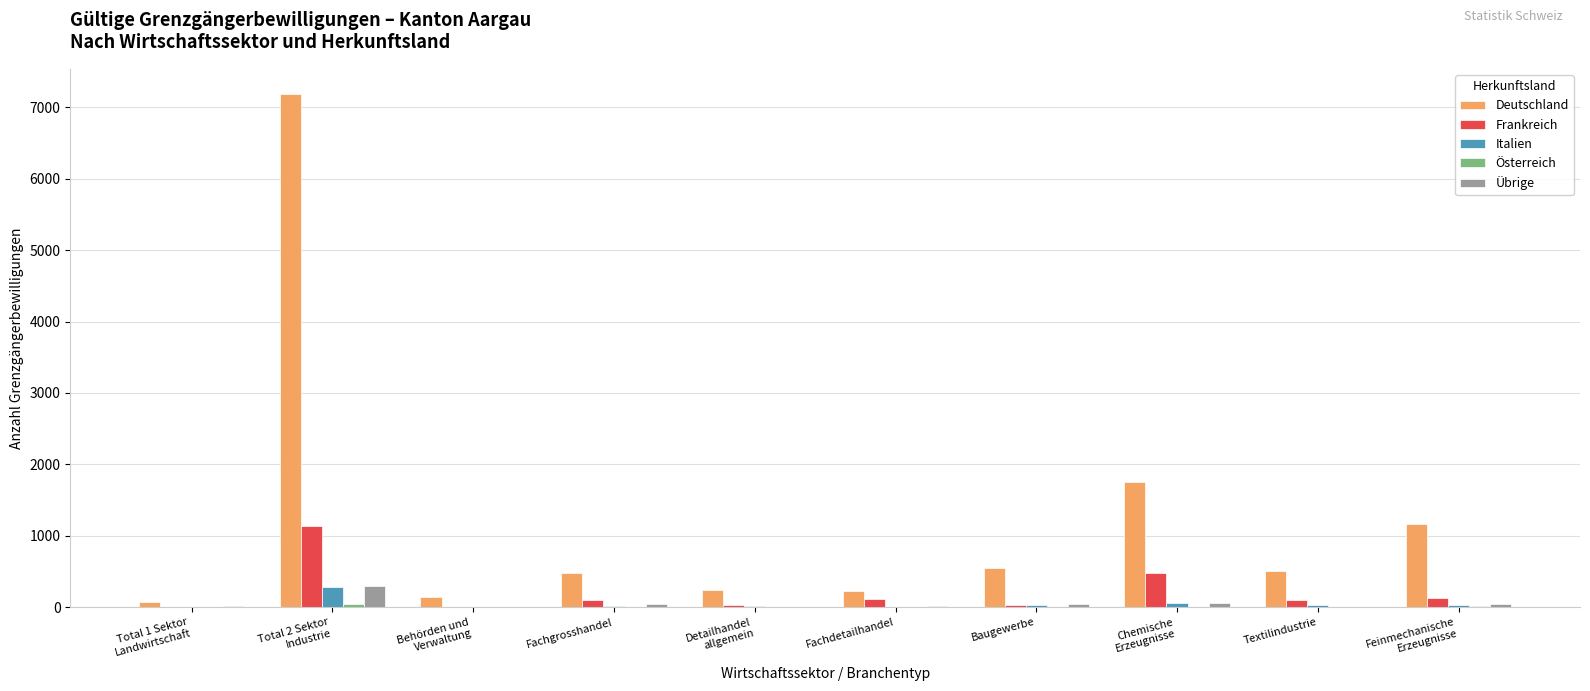

Which series has the largest range (max minus min)?

Deutschland